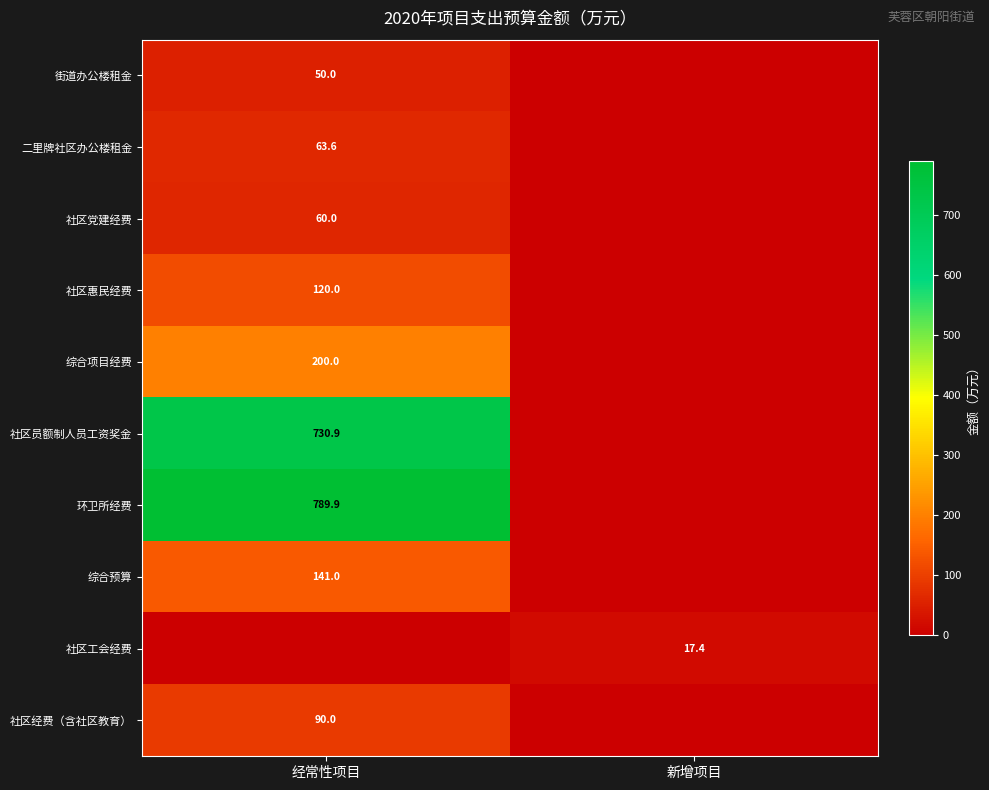

Is it true that 社区工会经费 equals 17.4 at 新增项目?

True